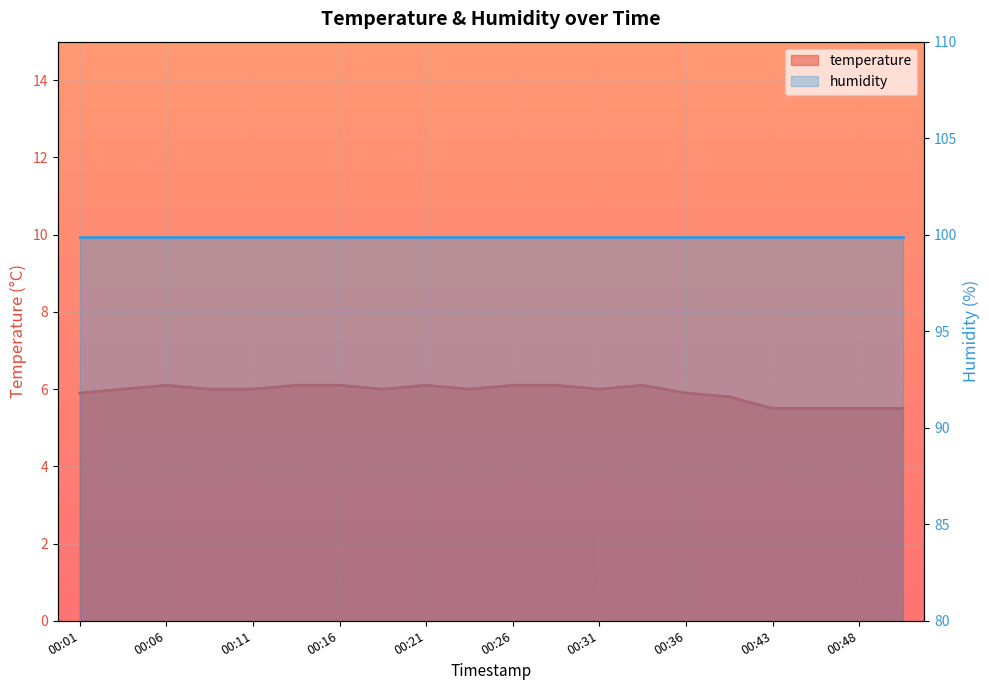

Reading left to right, what are all the values shown in this chart?

5.9	6.0	6.1	6.0	6.0	6.1	6.1	6.0	6.1	6.0	6.1	6.1	6.0	6.1	5.9	5.8	5.5	5.5	5.5	5.5